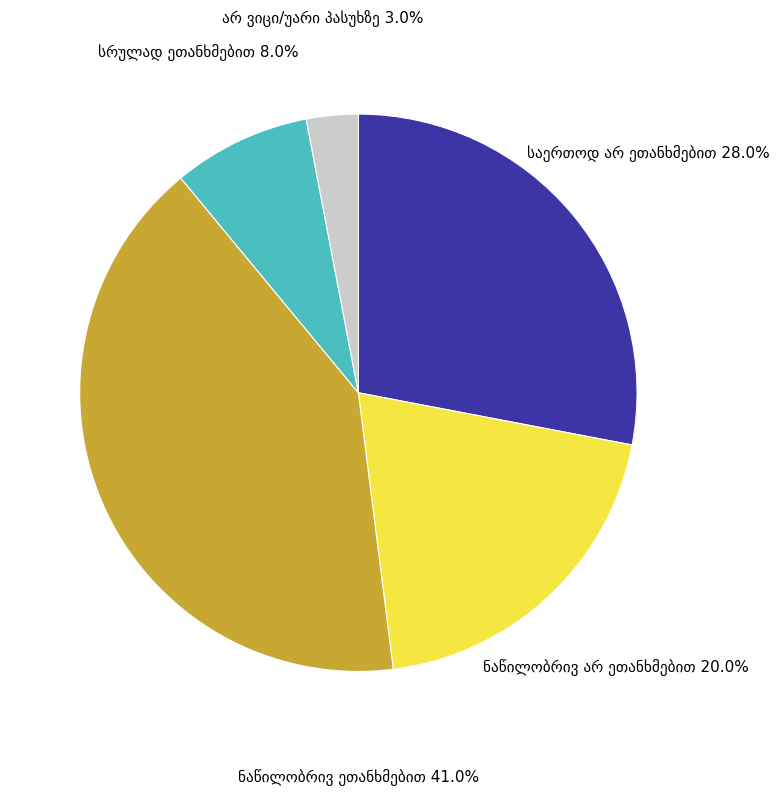

Does any single category account for the majority?

No